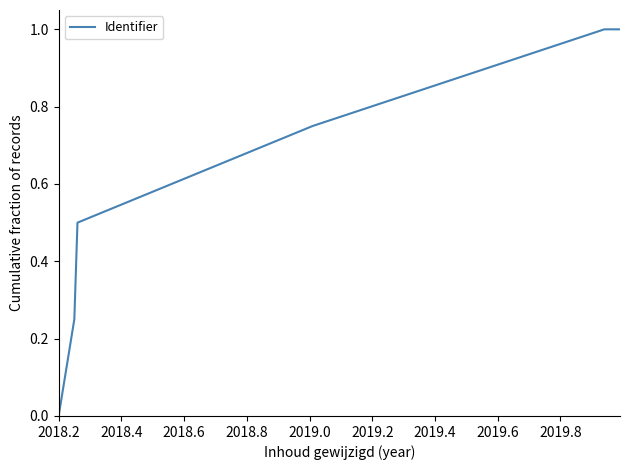

What is the maximum value shown in the chart?

1.0